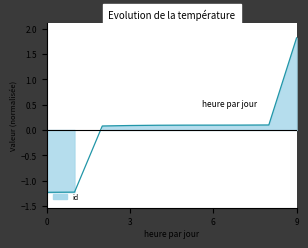

What is the difference between the second highest and minimum values?

1.3